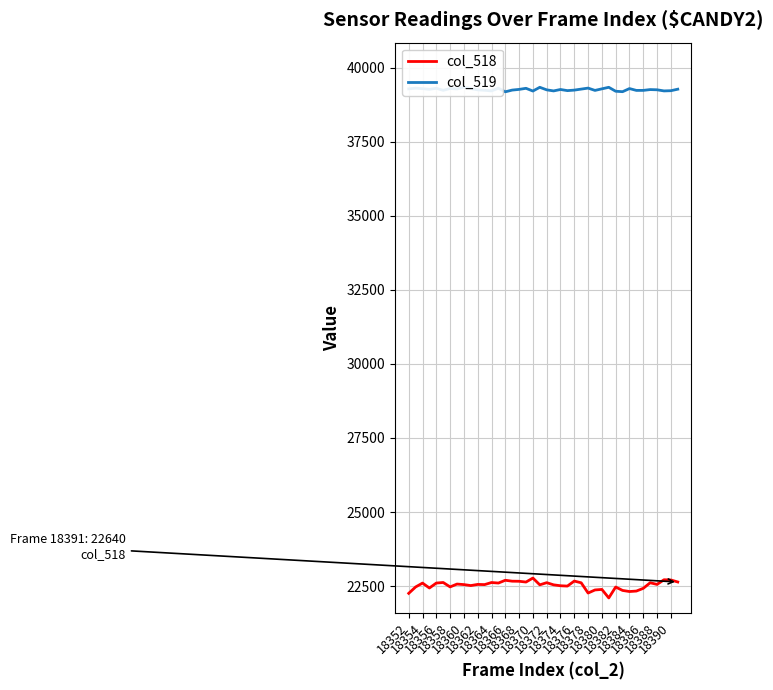

At which label does col_519 reach its minimum?

18366